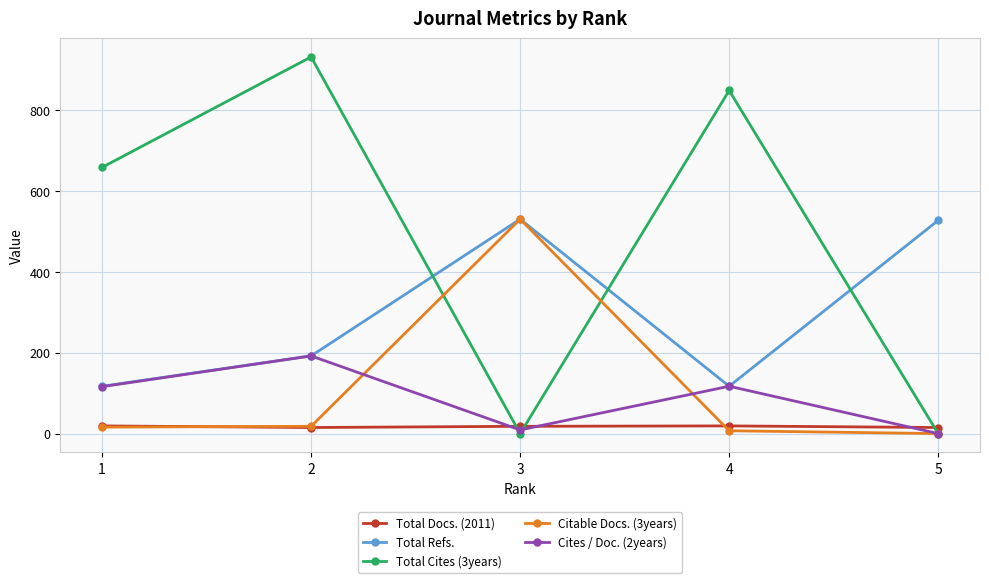

What is the maximum value shown in the chart?

931